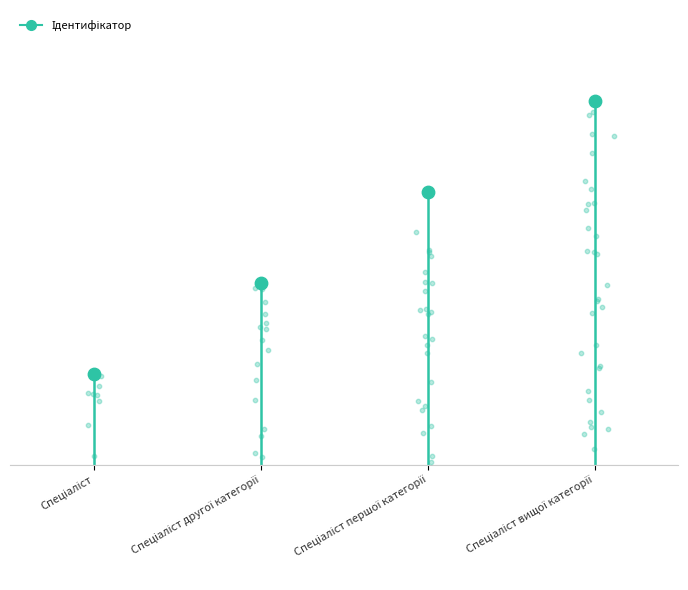

Approximately how many times larger is the value at Спеціаліст compared to Спеціаліст другої категорії?

0.5